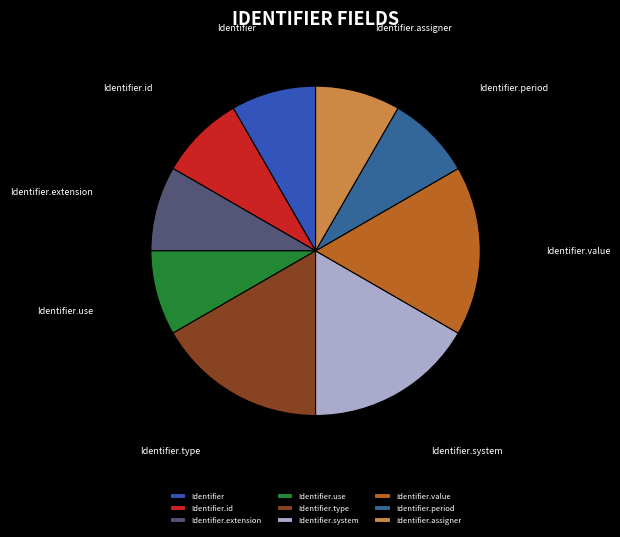

Do Identifier.period and Identifier.value together represent more than half of the pie?

No